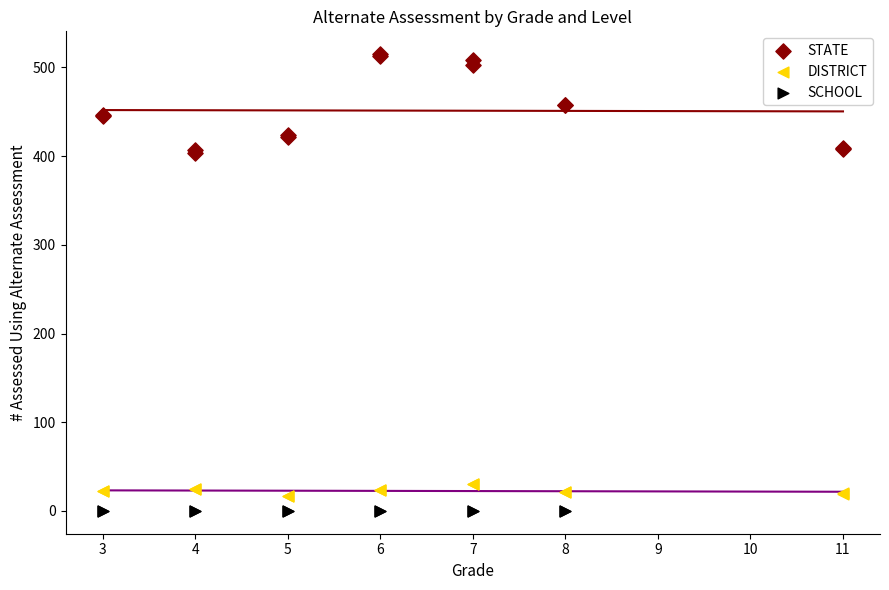

Which series contains the highest Y value?

STATE